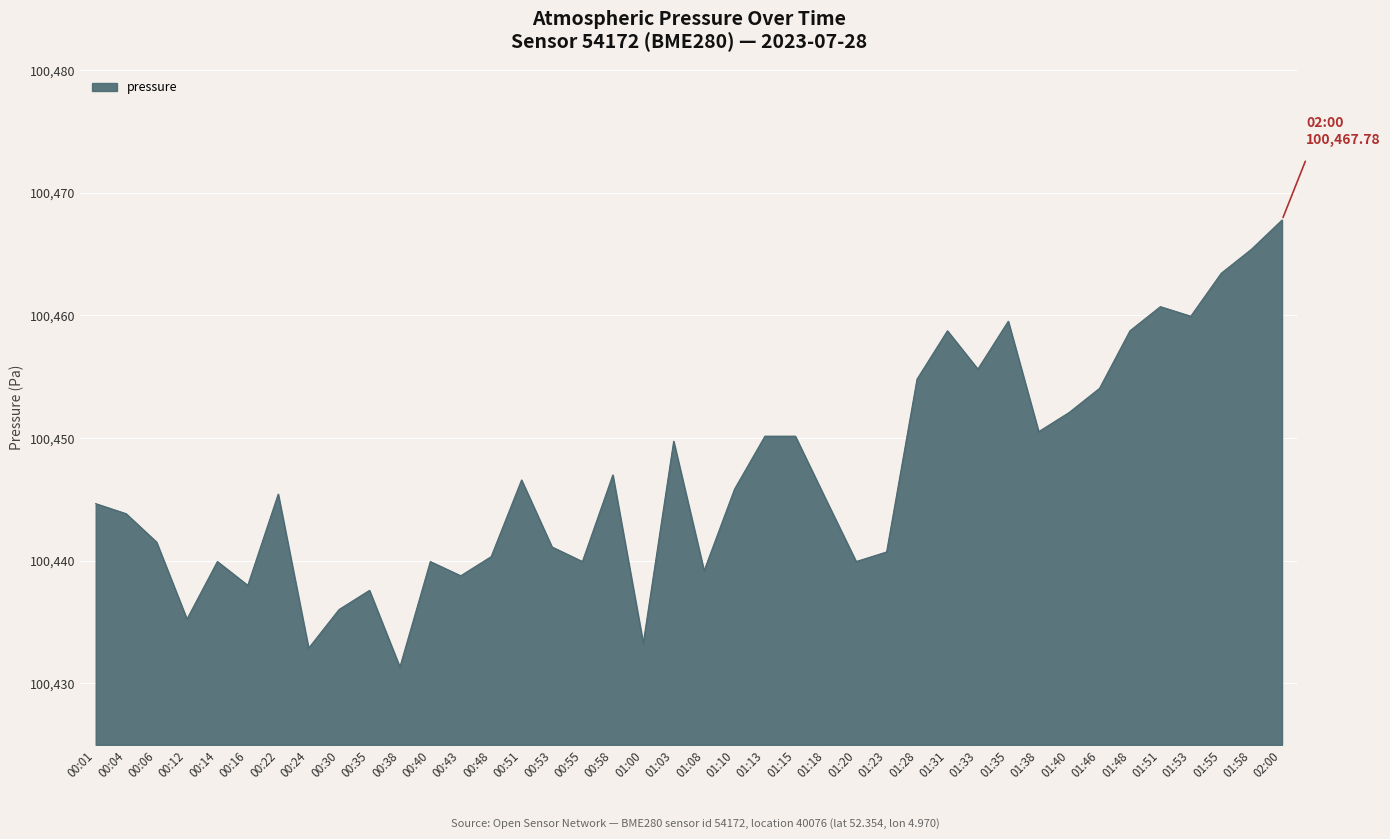

How many categories are shown in the chart?

40